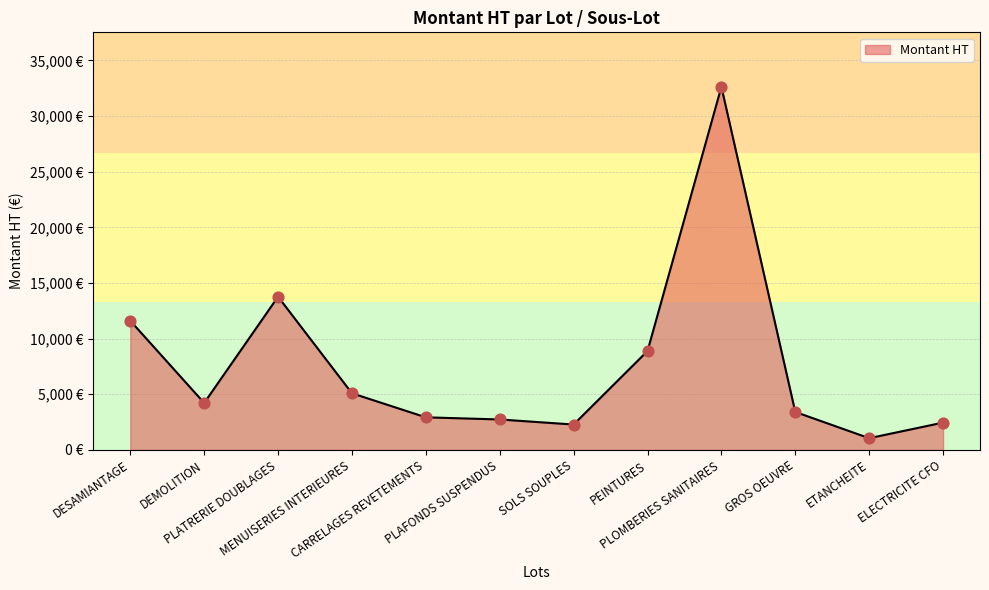

Which has a higher value, PLAFONDS SUSPENDUS or GROS OEUVRE?

GROS OEUVRE